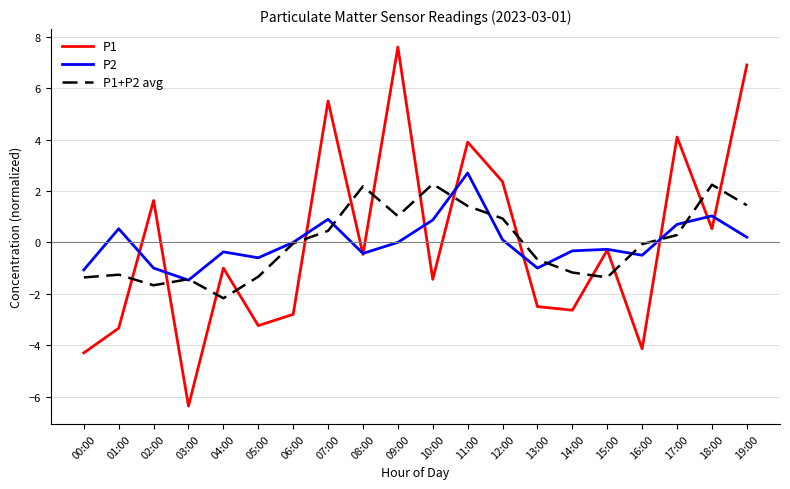

In P2, how many points are lower than both neighbors (excluding endpoints)?

5